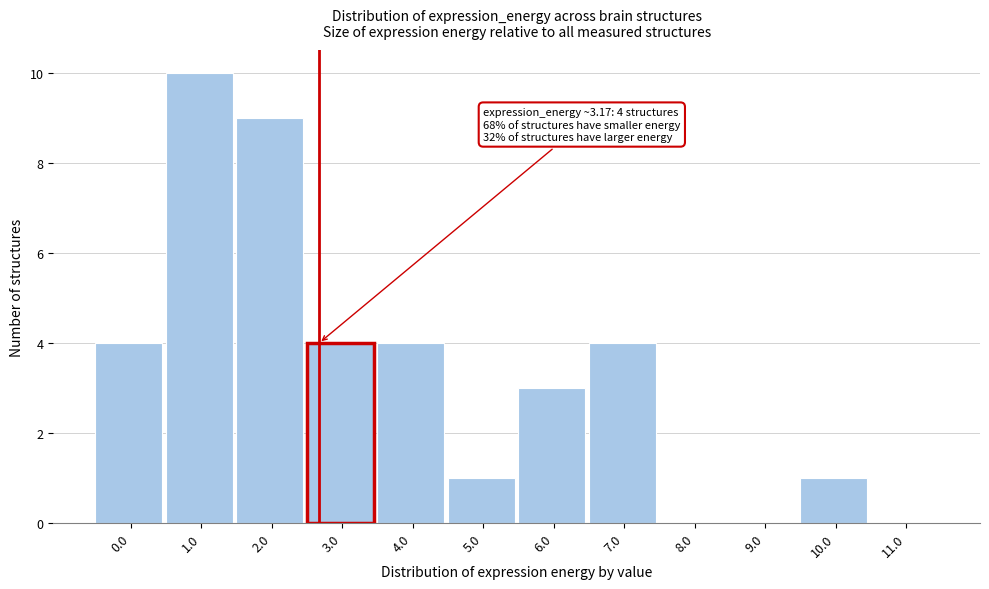

Reading left to right, what are all the values shown in this chart?

0.0=4	1.0=10	2.0=9	3.0=4	4.0=4	5.0=1	6.0=3	7.0=4	8.0=0	9.0=0	10.0=1	11.0=0